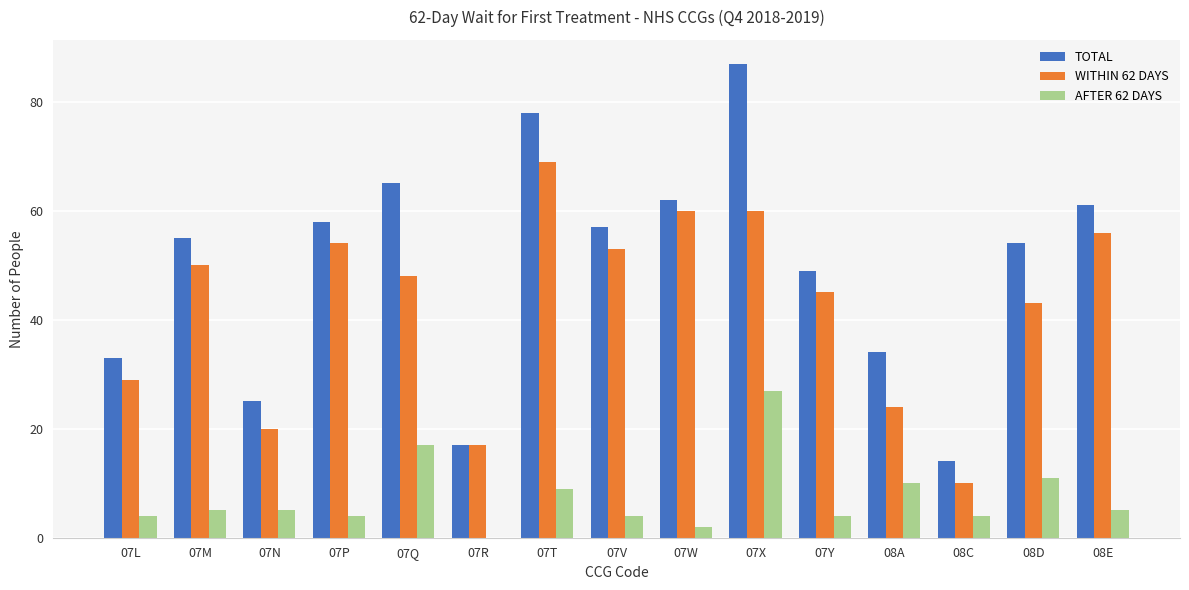

Is the value of WITHIN 62 DAYS at 08C greater than the value of AFTER 62 DAYS at 07N?

Yes